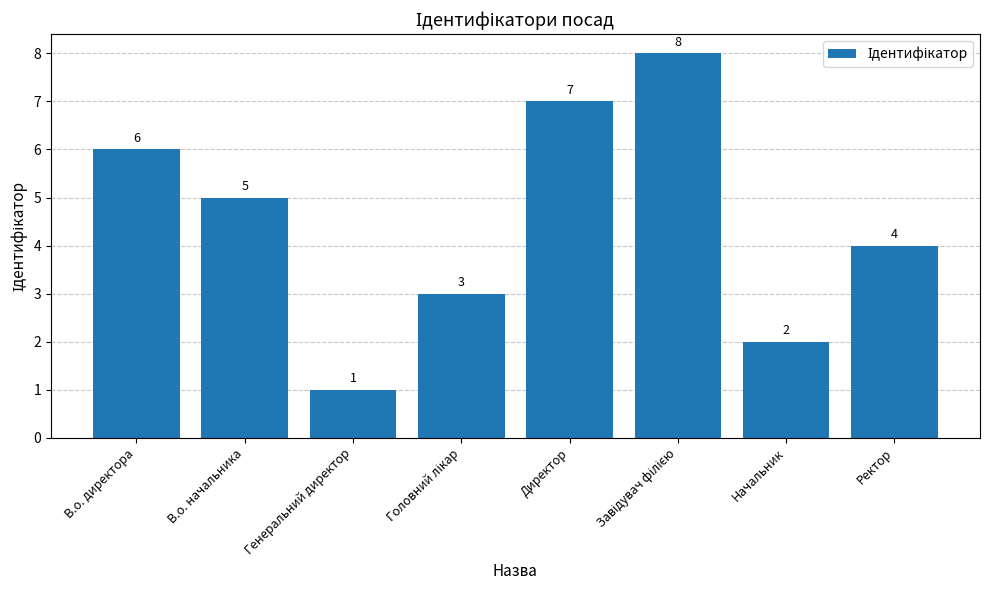

Are the bars grouped side by side (vs. stacked)?

No